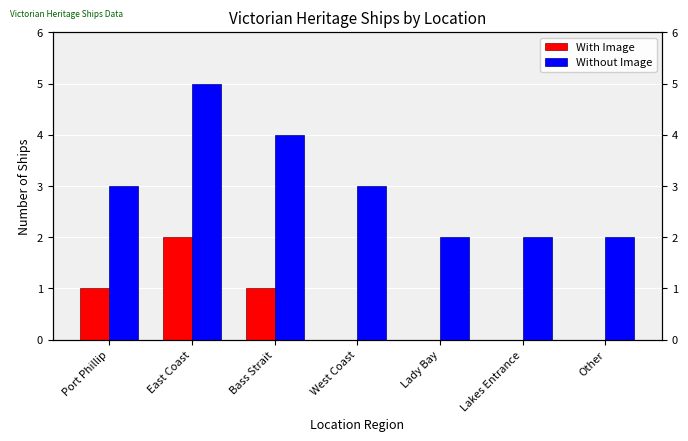

Which series has the largest total across all categories?

Without Image